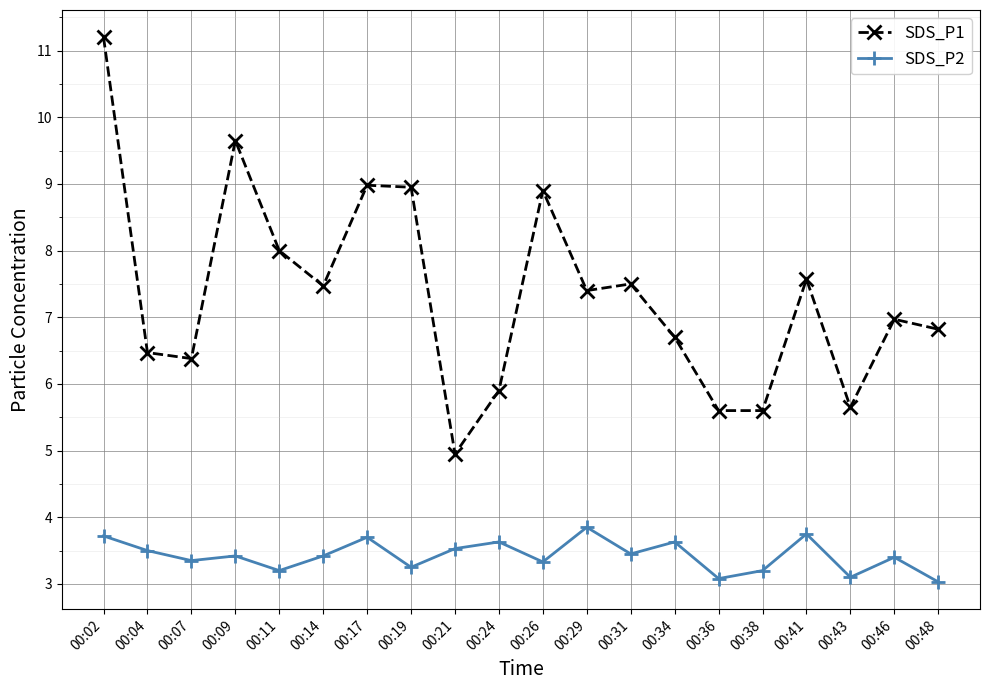

Which series has the largest range (max minus min)?

SDS_P1